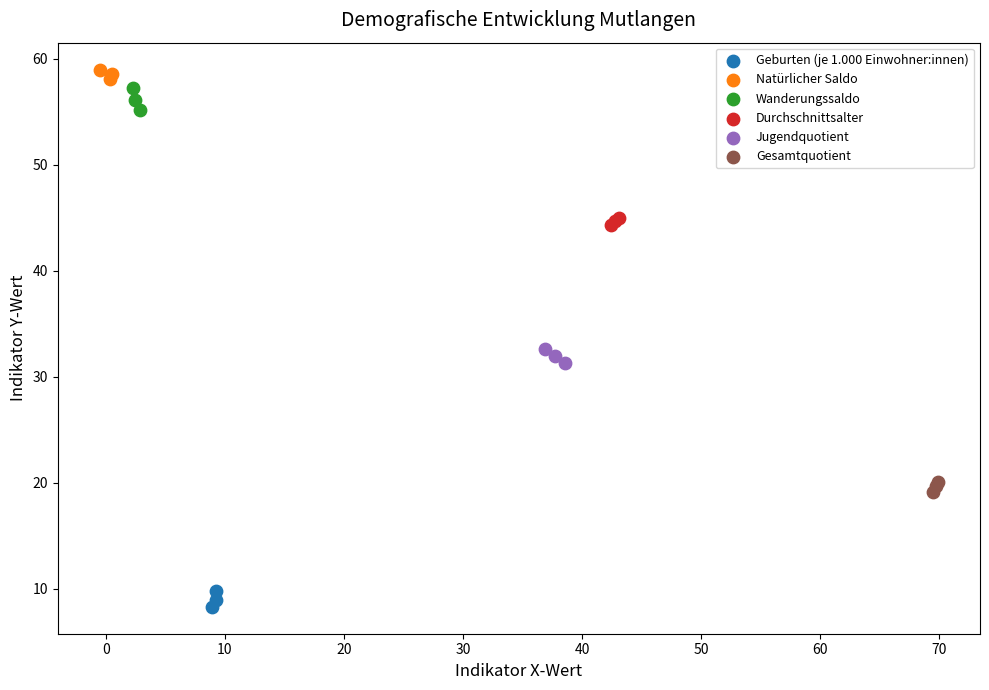

Which series reaches the minimum Y coordinate?

Geburten (je 1.000 Einwohner:innen)